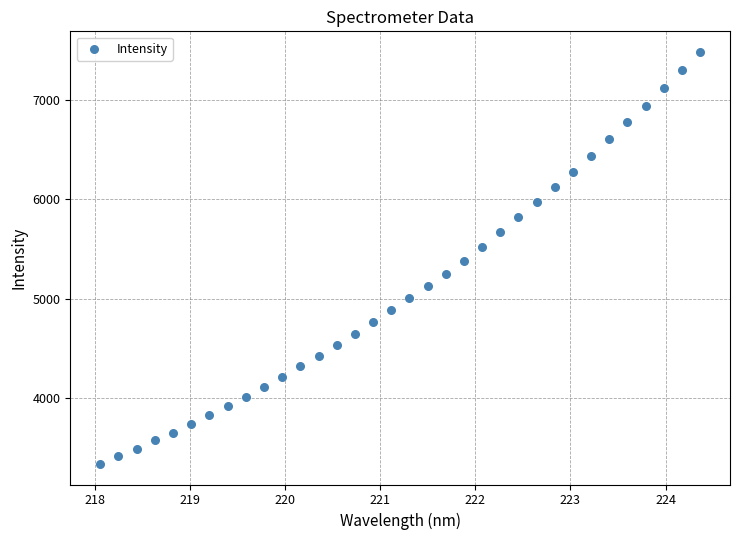

What is the range of Y values (max minus min)?

4144.1